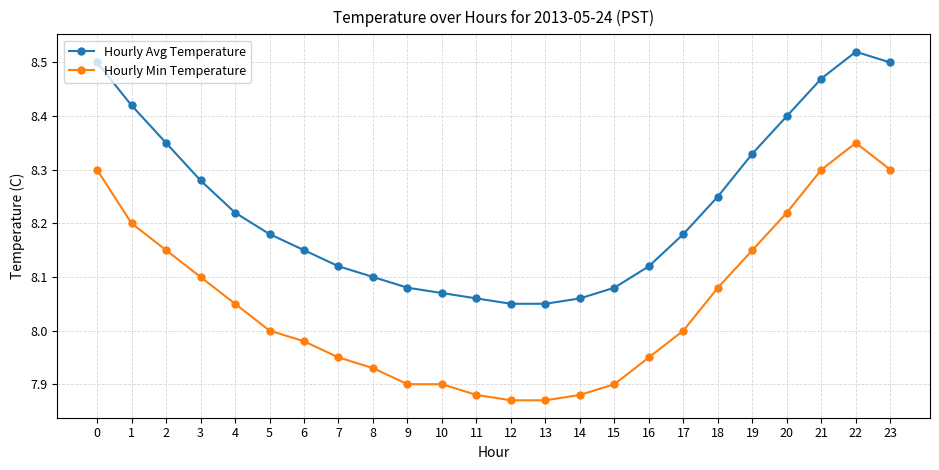

What is the total value across all series at 19?

16.5